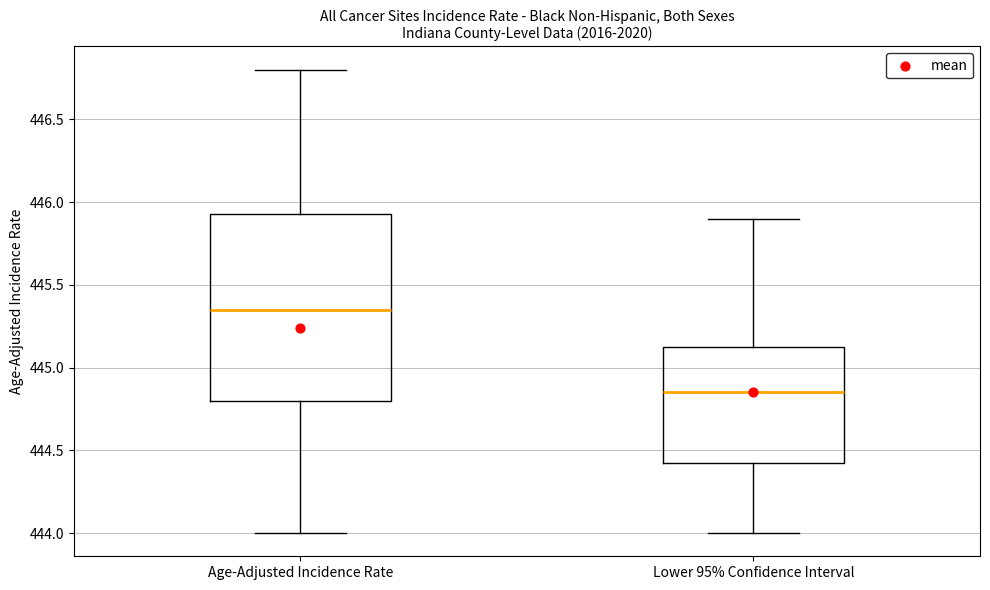

Reading left to right, read every box against the y-axis: the position of its median line, the range the box covers, and the ends of its whiskers. The values are not printed on the chart, so give them approximately, as read against the axis.

Age-Adjusted Incidence Rate: median 445.35, box 444.80 to 445.95, whiskers 444.00 to 446.80
Lower 95% Confidence Interval: median 444.85, box 444.45 to 445.15, whiskers 444.00 to 445.90